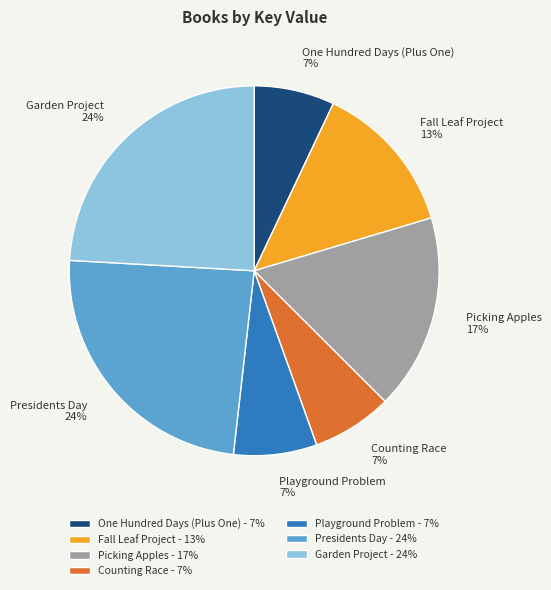

To the nearest percent, what is the average slice percentage?

14%